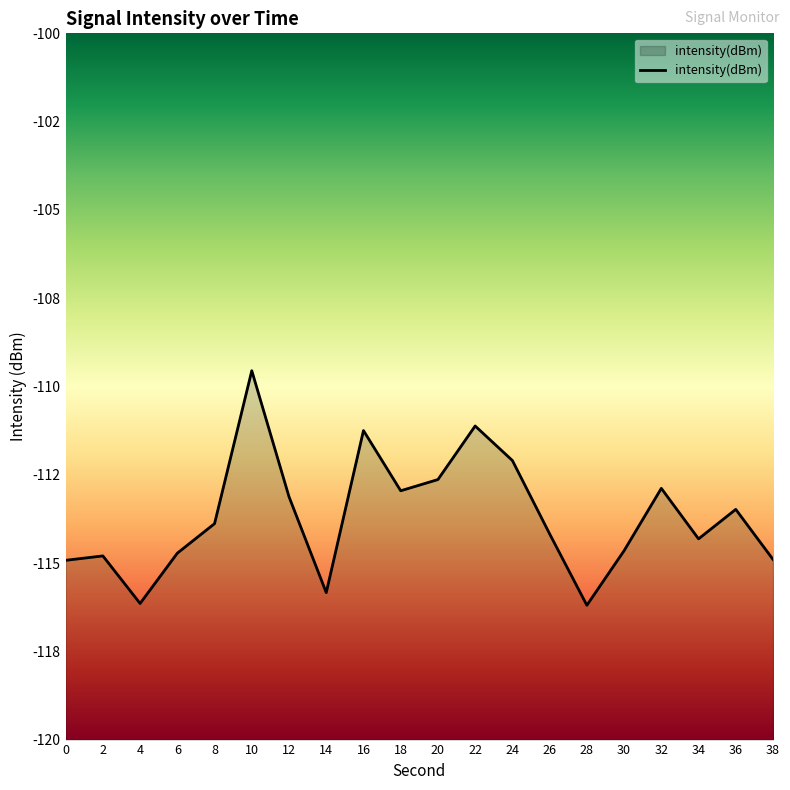

What is the value of the 14th point from the left?

-114.2